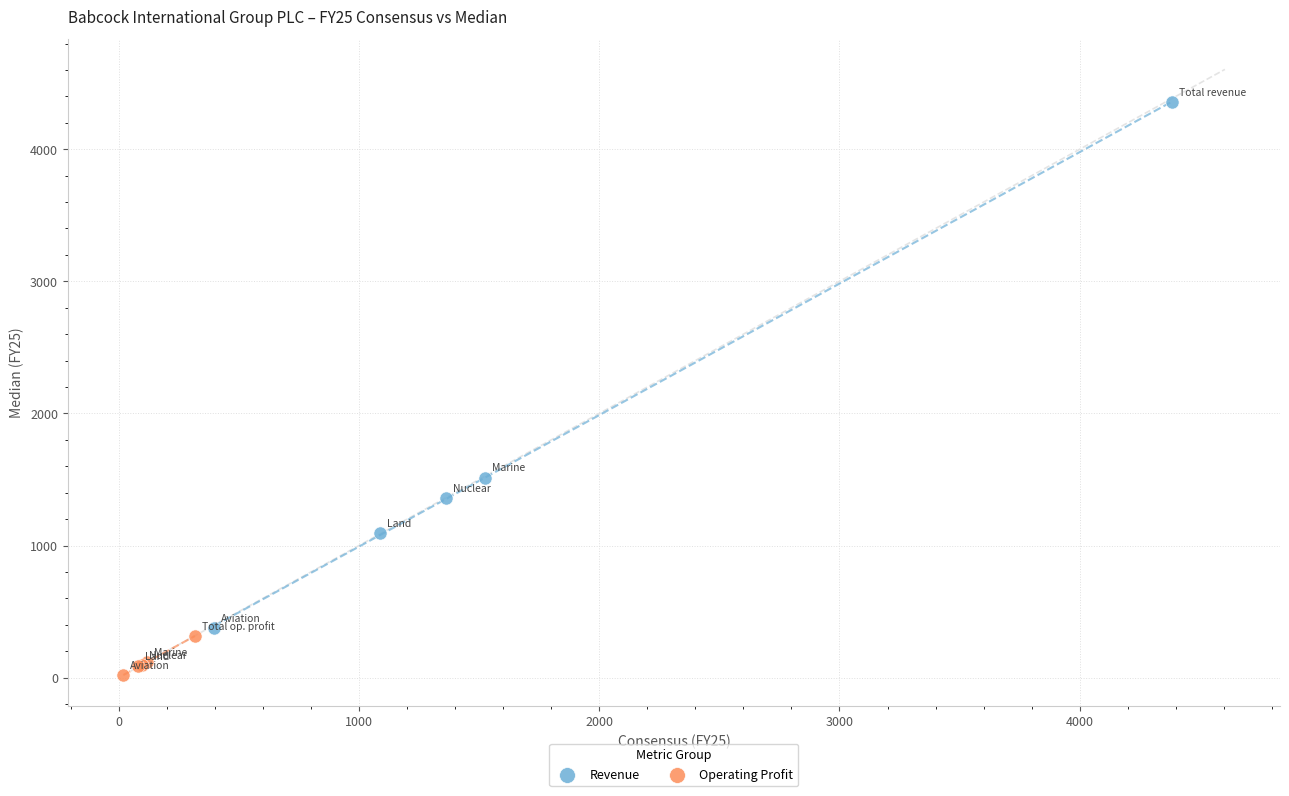

Which series has the largest Y range (max minus min)?

Revenue